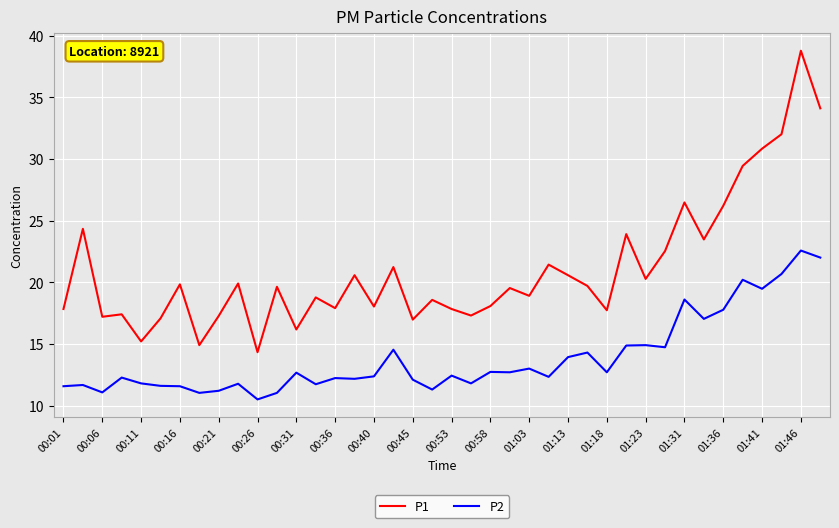

At how many categories does at least one series exceed 29?

5